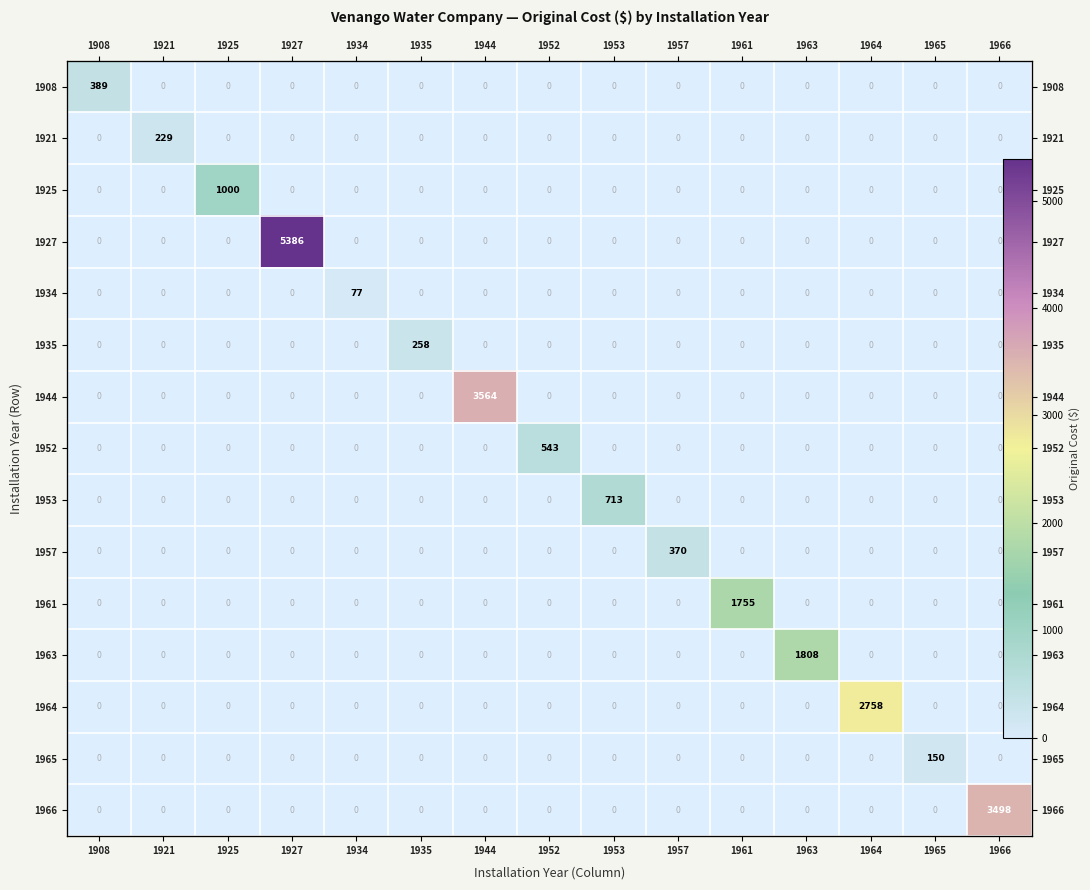

What is the difference between the highest and lowest values at 1927?

5385.9